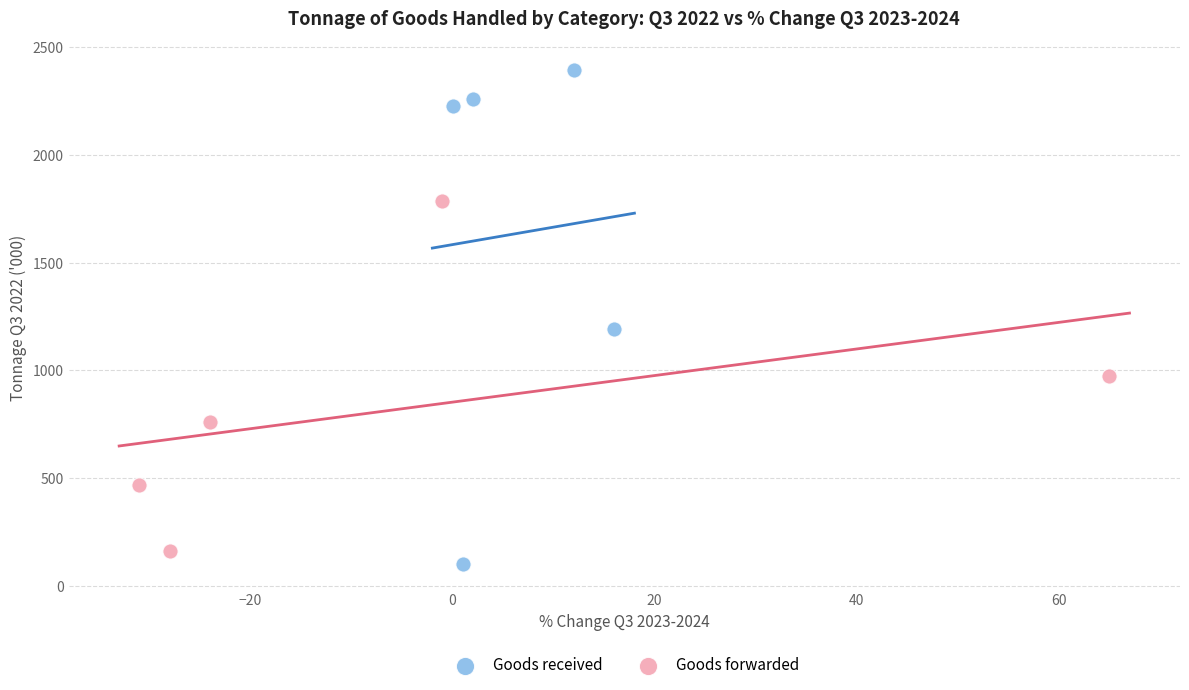

What are all the series names shown in the legend?

Goods received, Goods forwarded